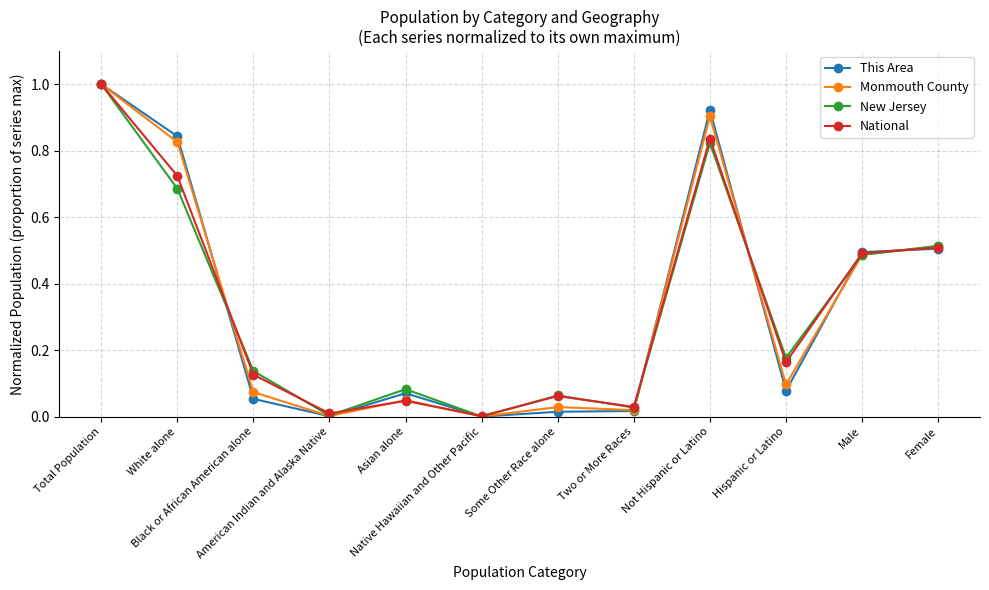

Which series has the largest range (max minus min)?

This Area